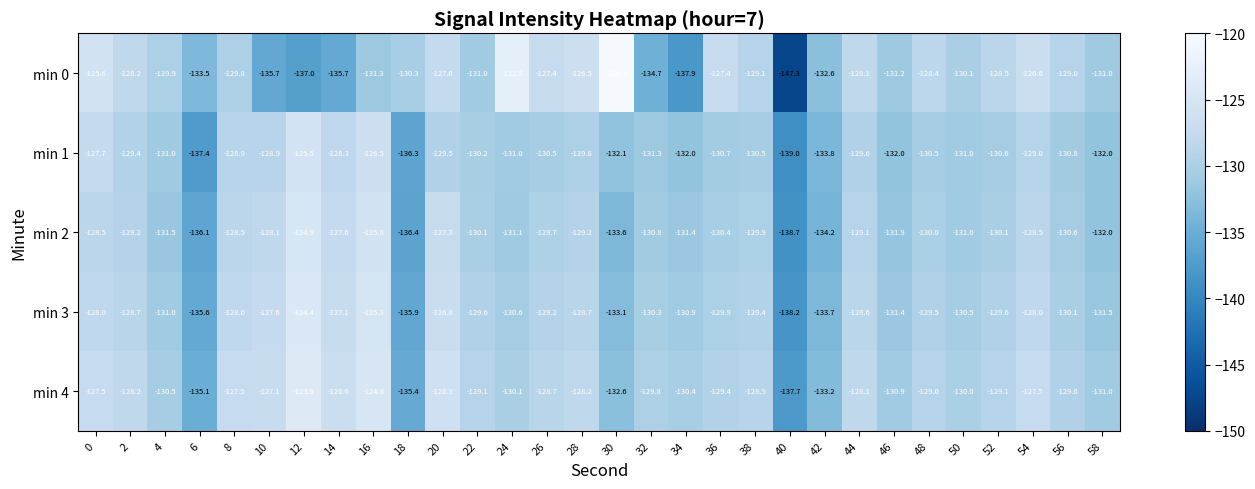

What is the maximum value for min 1?

-125.5